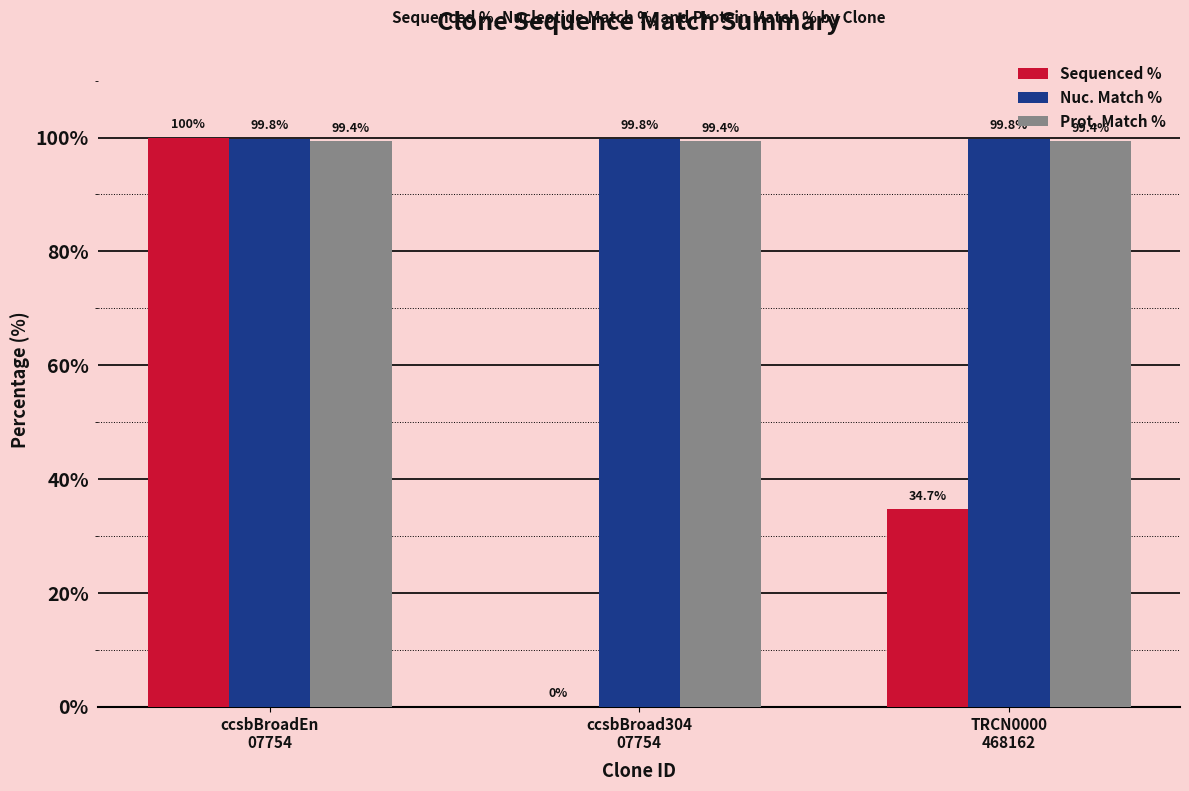

Which series has the largest total across all categories?

Nuc. Match %